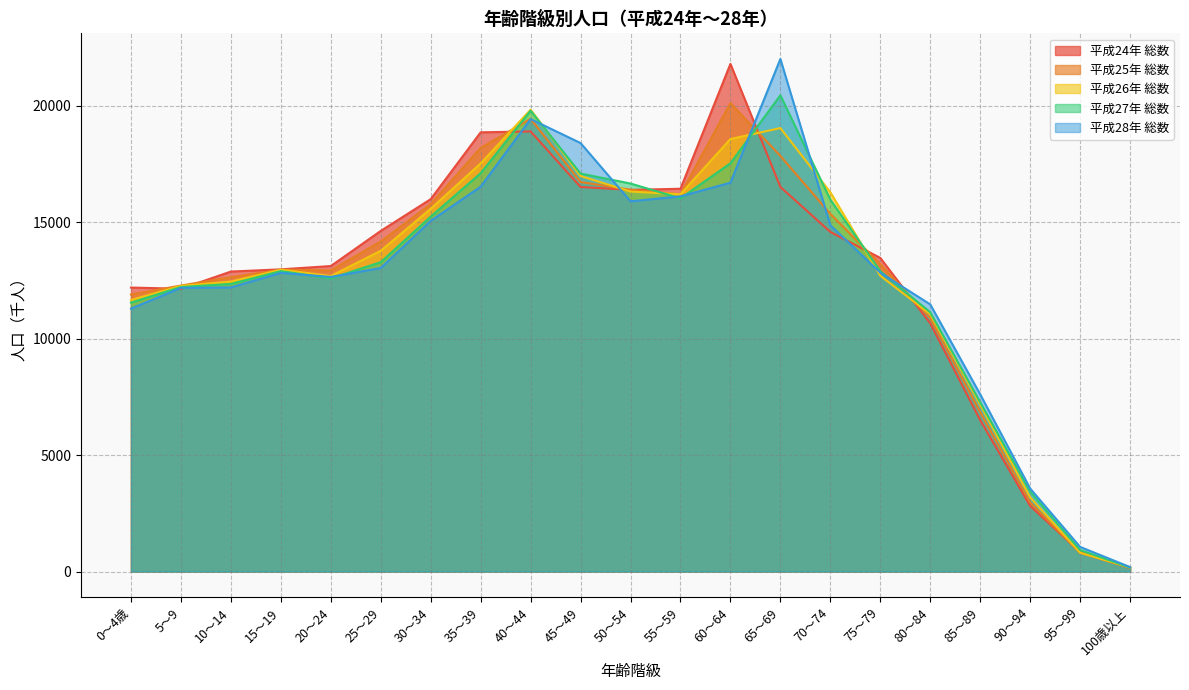

At which category does the chart reach its minimum across all series?

100歳以上